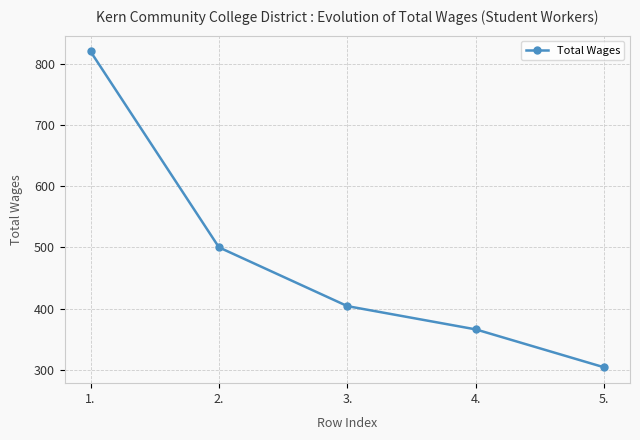

What position from the right is 3.?

3